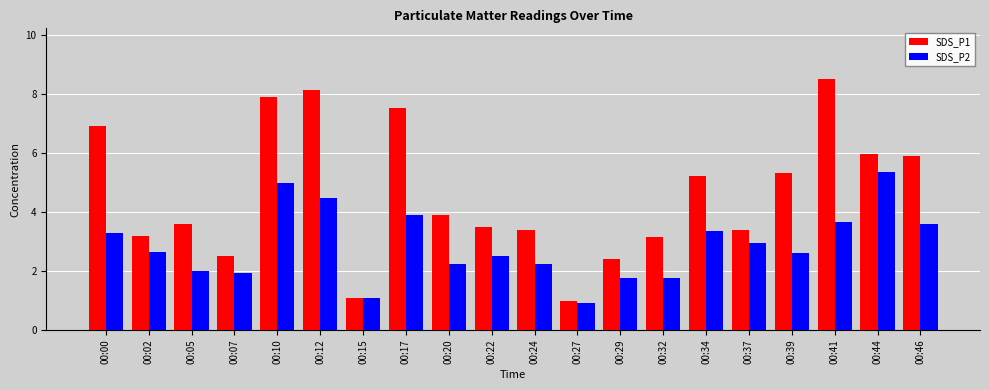

Which category has the lowest value across all series?

00:27